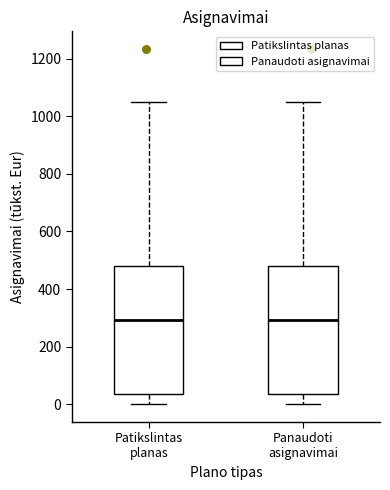

Reading left to right, read every box against the y-axis: the position of its median line, the range the box covers, and the ends of its whiskers. The values are not printed on the chart, so give them approximately, as read against the axis.

Patikslintas planas: median 300, box 40 to 480, whiskers 0 to 1060
Panaudoti asignavimai: median 300, box 40 to 480, whiskers 0 to 1060